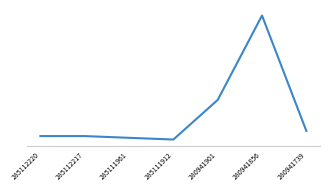

Where is the first local maximum?

280941856